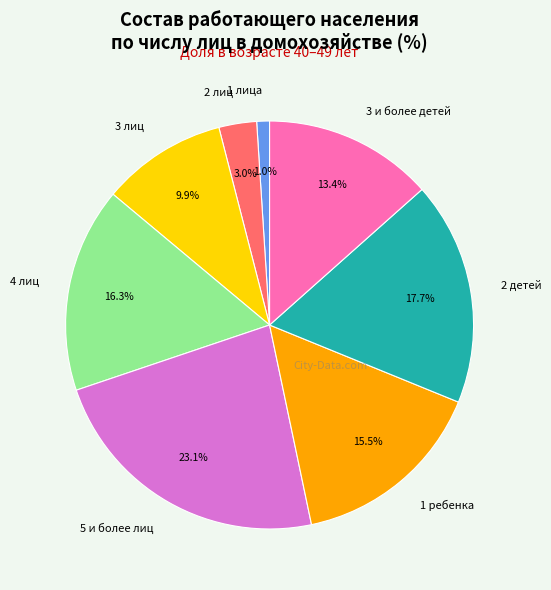

What is the ratio of the value at 3 и более детей to the value at 4 лиц?

0.8